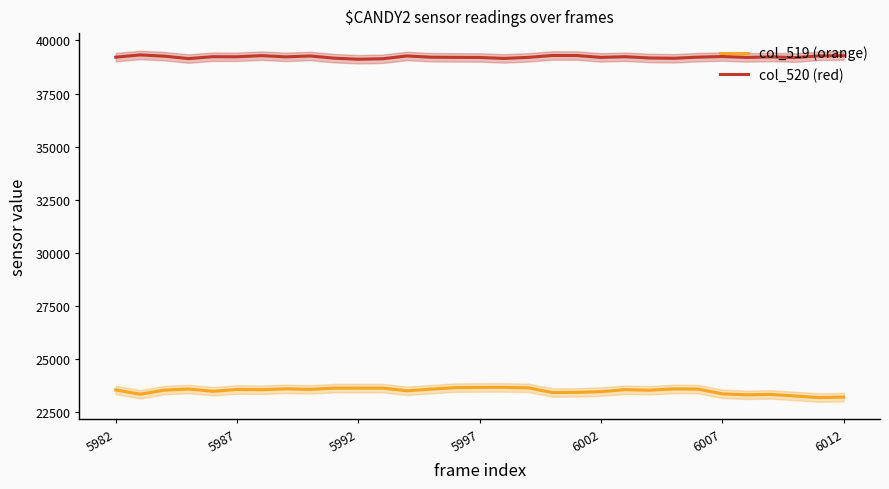

What is the minimum value for col_520 (red)?

39116